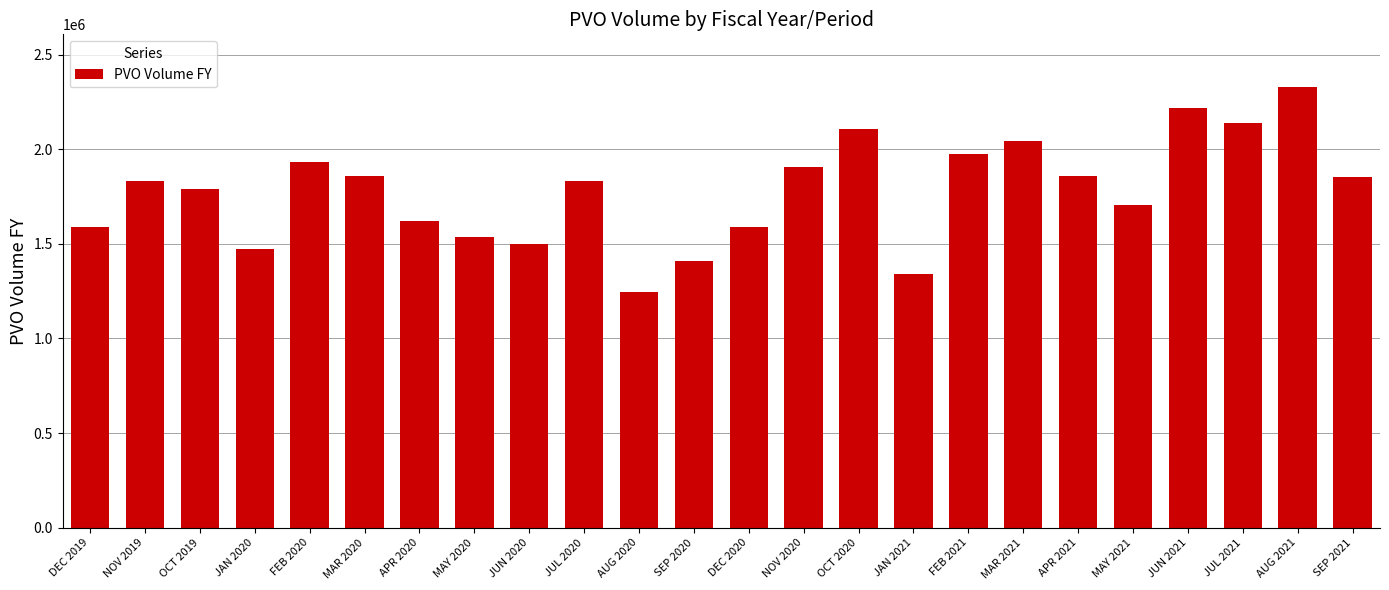

What is the value of the 10th bar from the left?

1830696.3